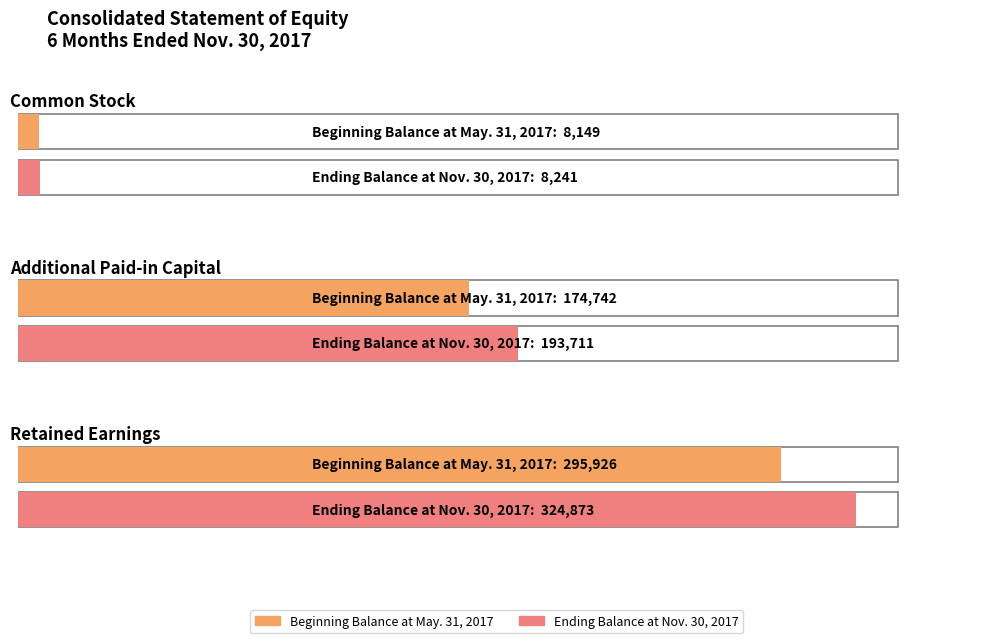

What is the difference between the maximum and minimum values in the Beginning Balance at May. 31, 2017 series?

287777